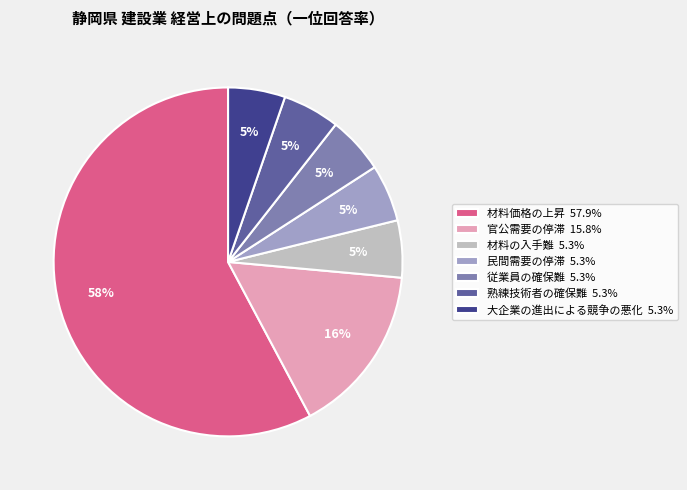

Combined, do 従業員の確保難 5.3% and 官公需要の停滞 15.8% account for over 50%?

No